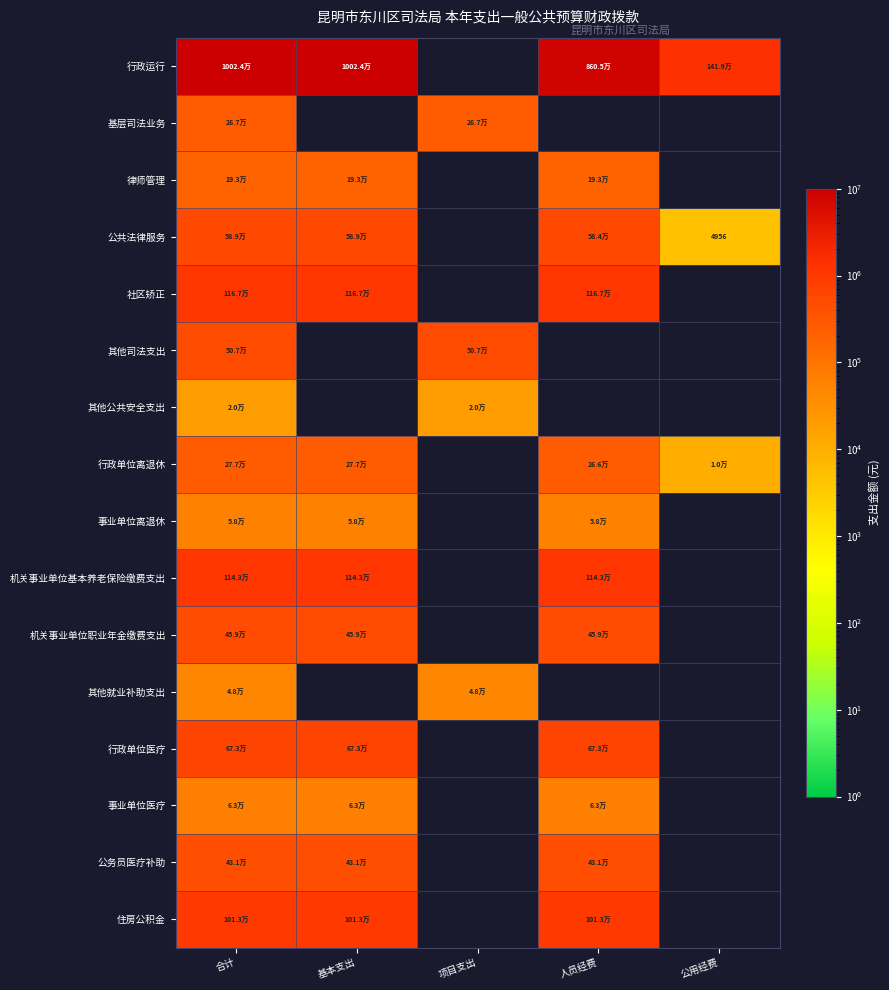

True or false: 社区矫正 has a value of -459321.3 at 公用经费.

False